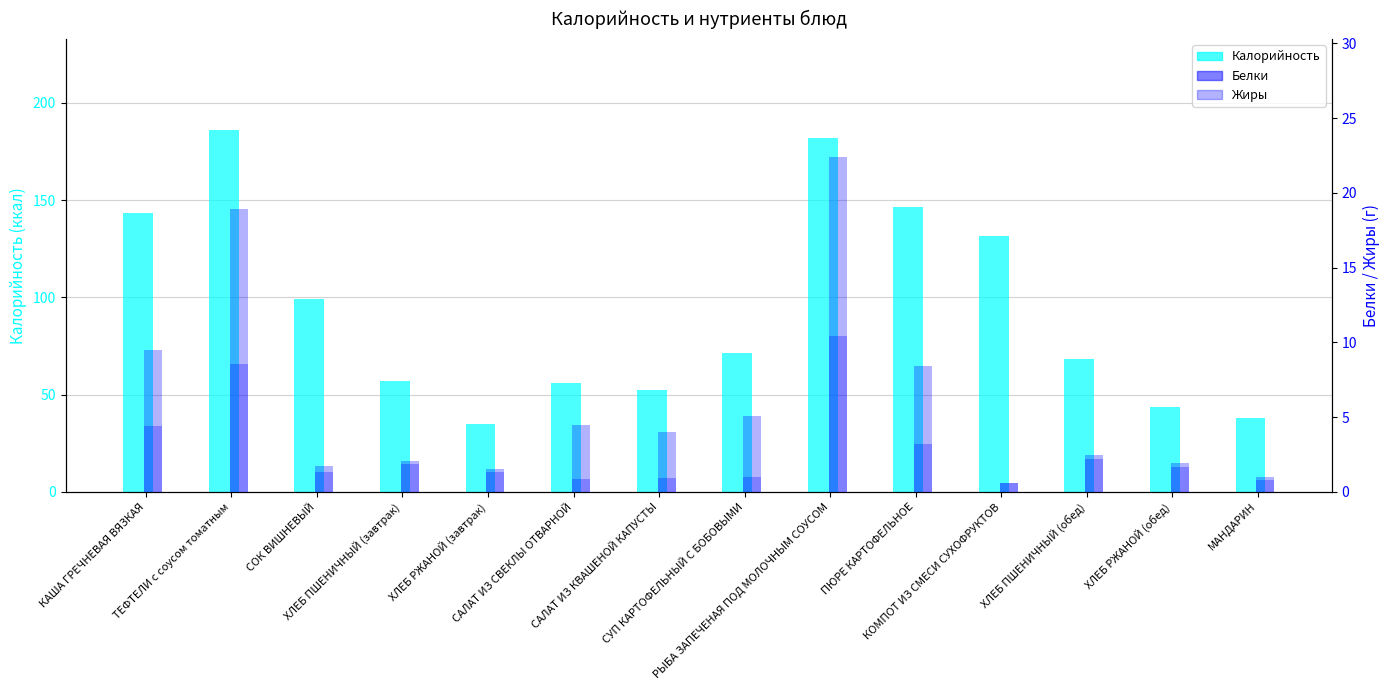

Between КАША ГРЕЧНЕВАЯ ВЯЗКАЯ and ПЮРЕ КАРТОФЕЛЬНОЕ, which is larger?

ПЮРЕ КАРТОФЕЛЬНОЕ